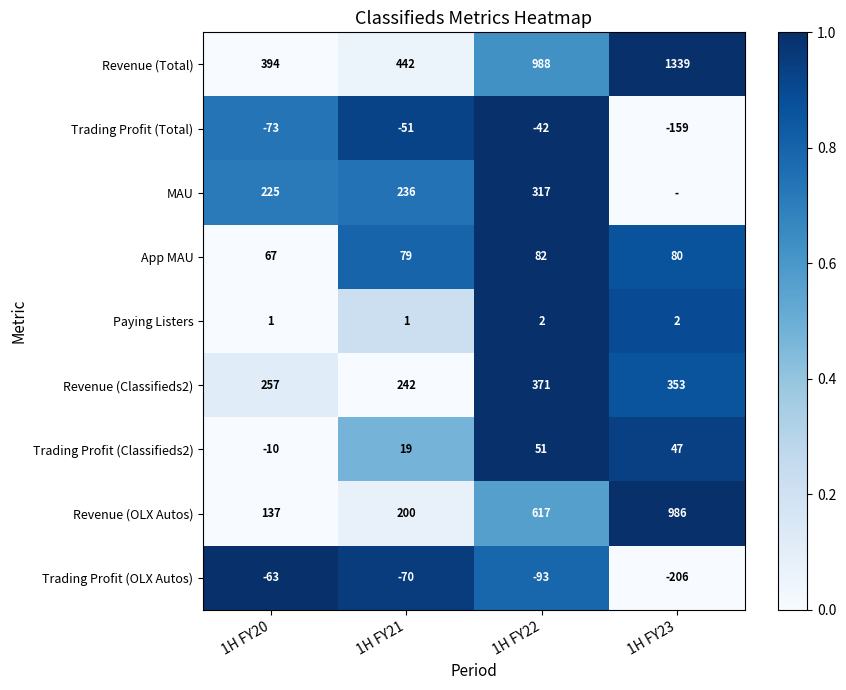

At 1H FY20, list the series in order from largest to smallest.

Revenue (Total), Revenue (Classifieds2), MAU, Revenue (OLX Autos), App MAU, Paying Listers, Trading Profit (Classifieds2), Trading Profit (OLX Autos), Trading Profit (Total)